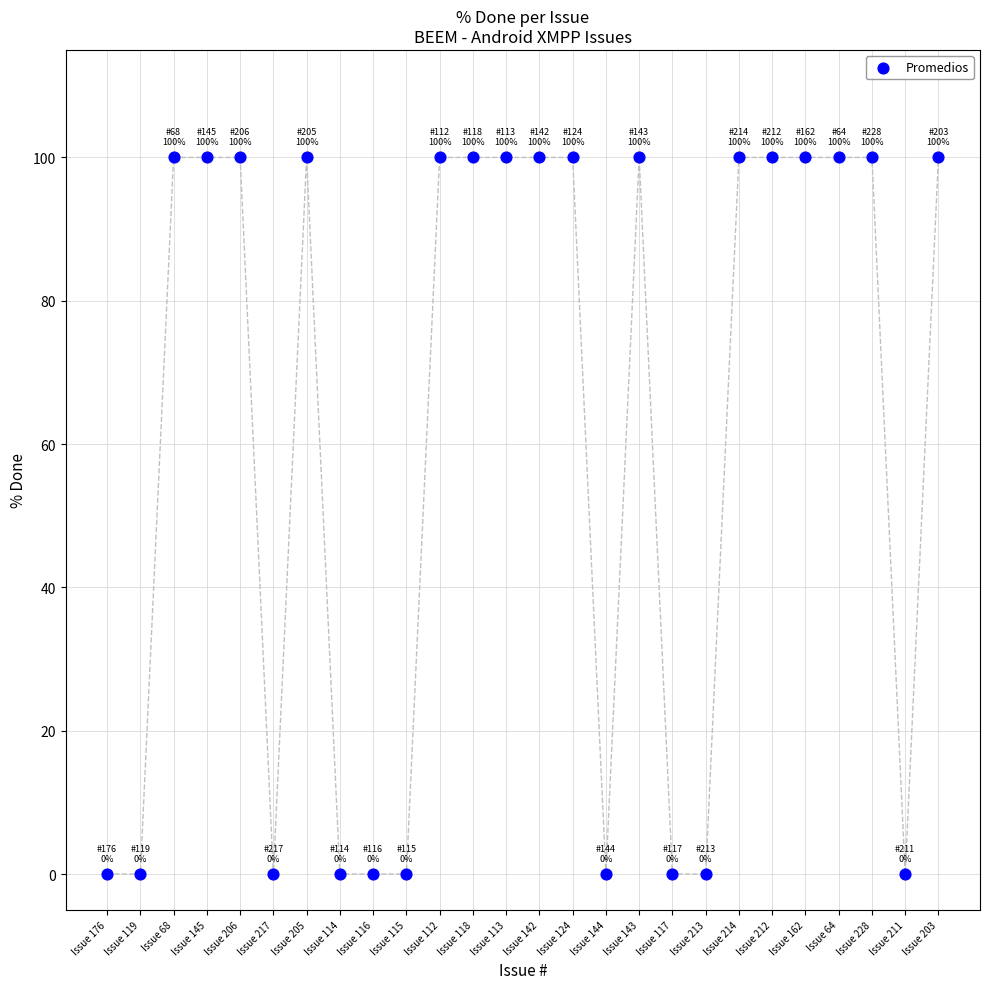

What is the range of Y values (max minus min)?

100